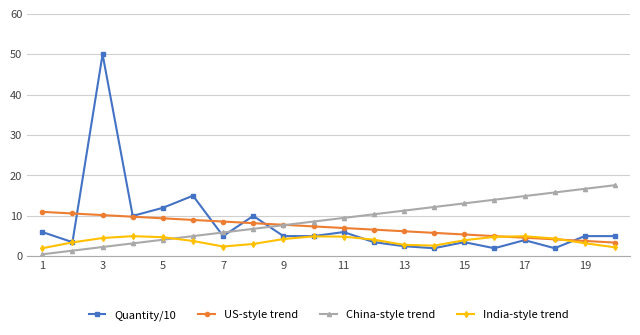

What is the value of the China-style trend point at the 3rd from the left?

2.3